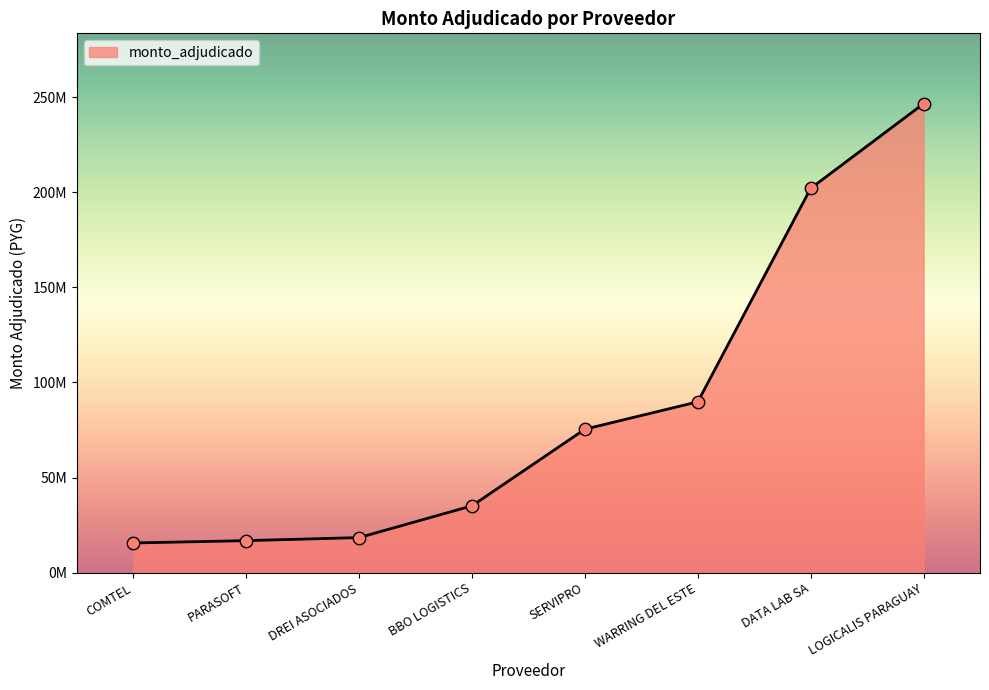

Does the chart have visible grid lines?

No